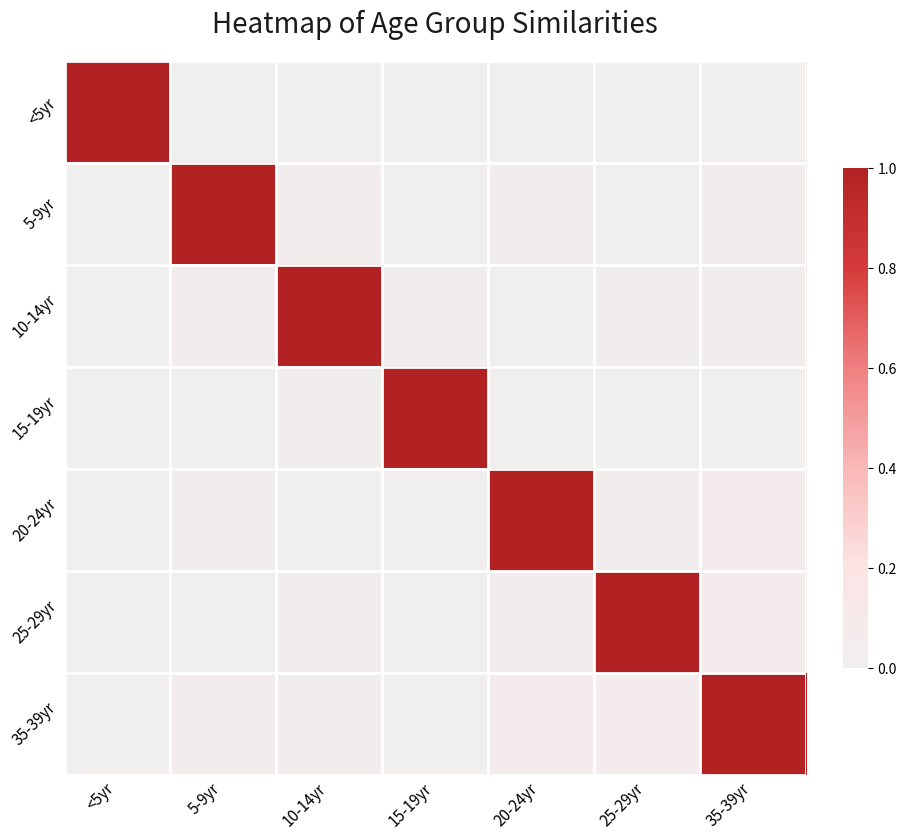

What is the spread (max minus min) of values at 20-24yr?

1.0